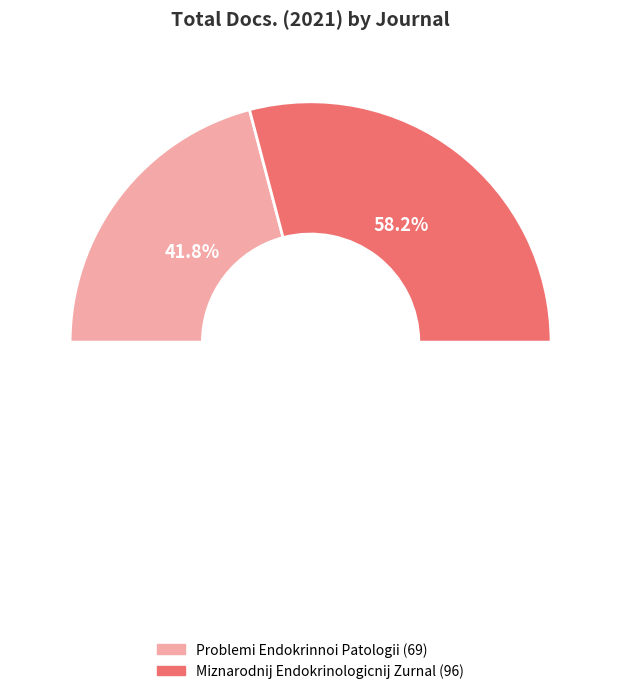

The Problemi Endokrinnoi Patologii slice represents 54% of the pie. True or false?

False